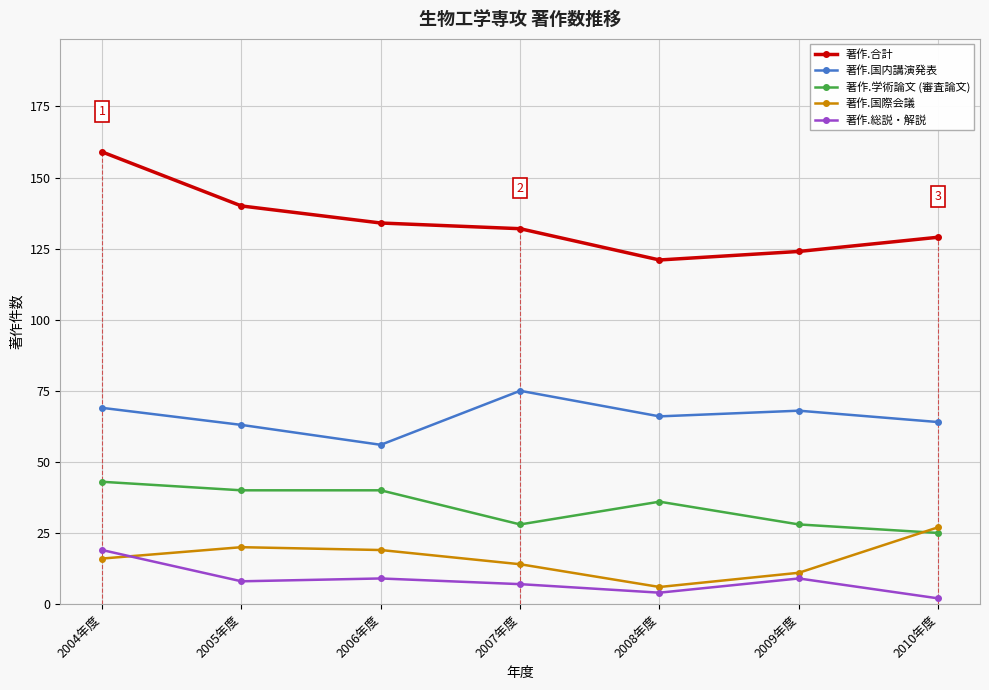

What is the total value across all series at 2006年度?

258